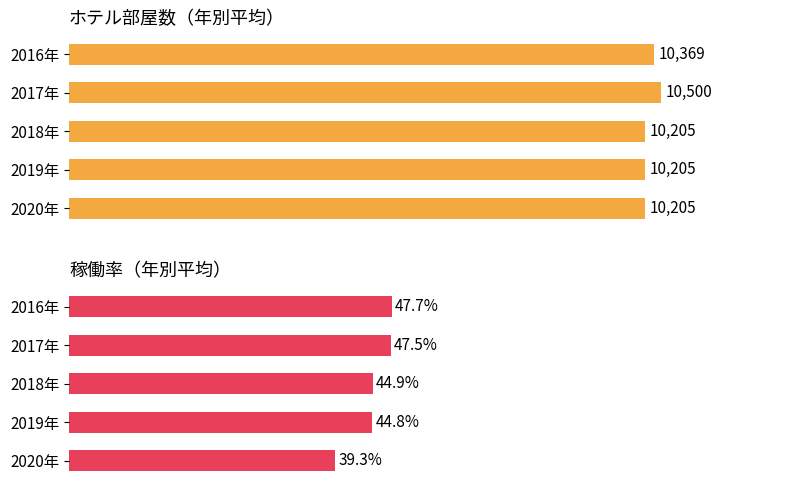

Reading right to left, list all the values displayed in this chart.

部屋数: 10205.0	10205.0	10205.0	10500.0	10369.0
稼働率: 39.3	44.8	44.9	47.5	47.7